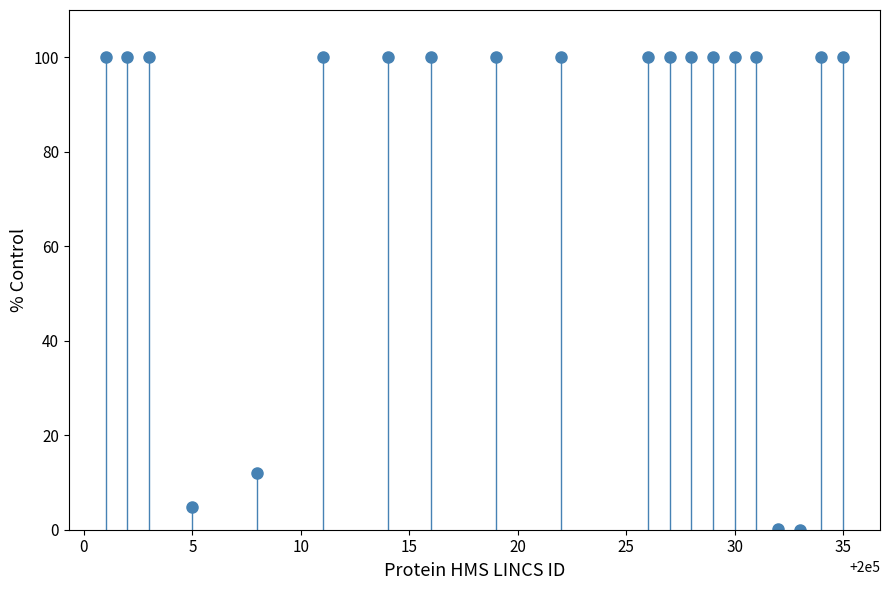

What Y value in the scatter plot is closest to 50?

12.0